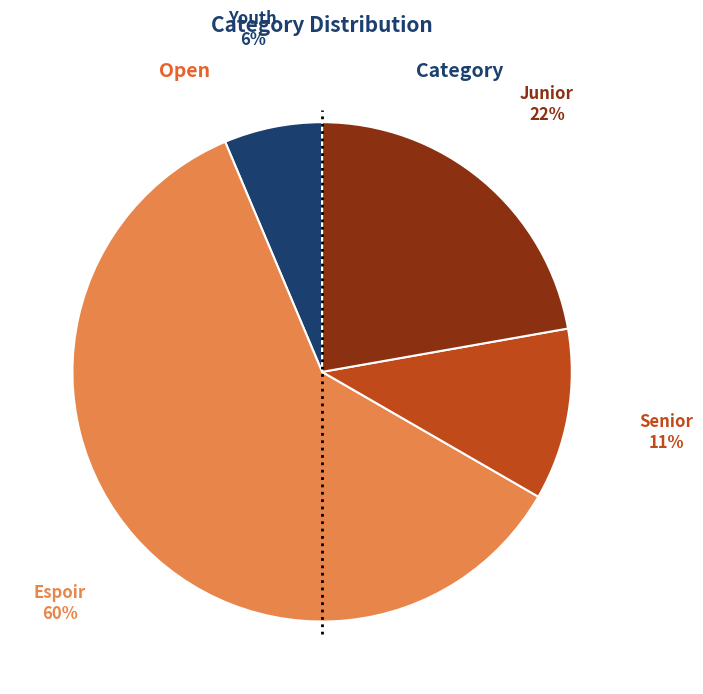

Does Junior account for over 50% of the chart?

No